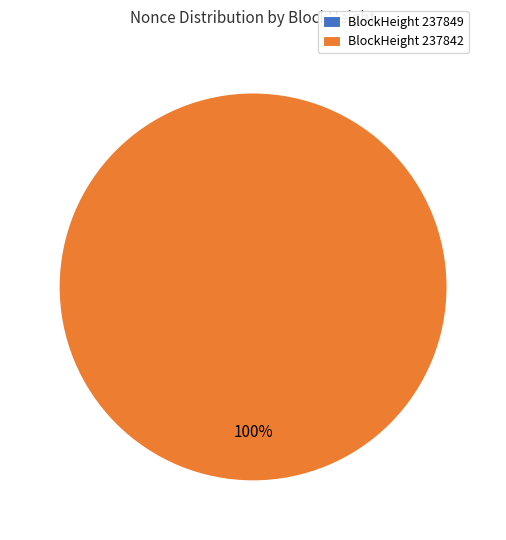

Is it true that 237842 is 94% of the pie?

False